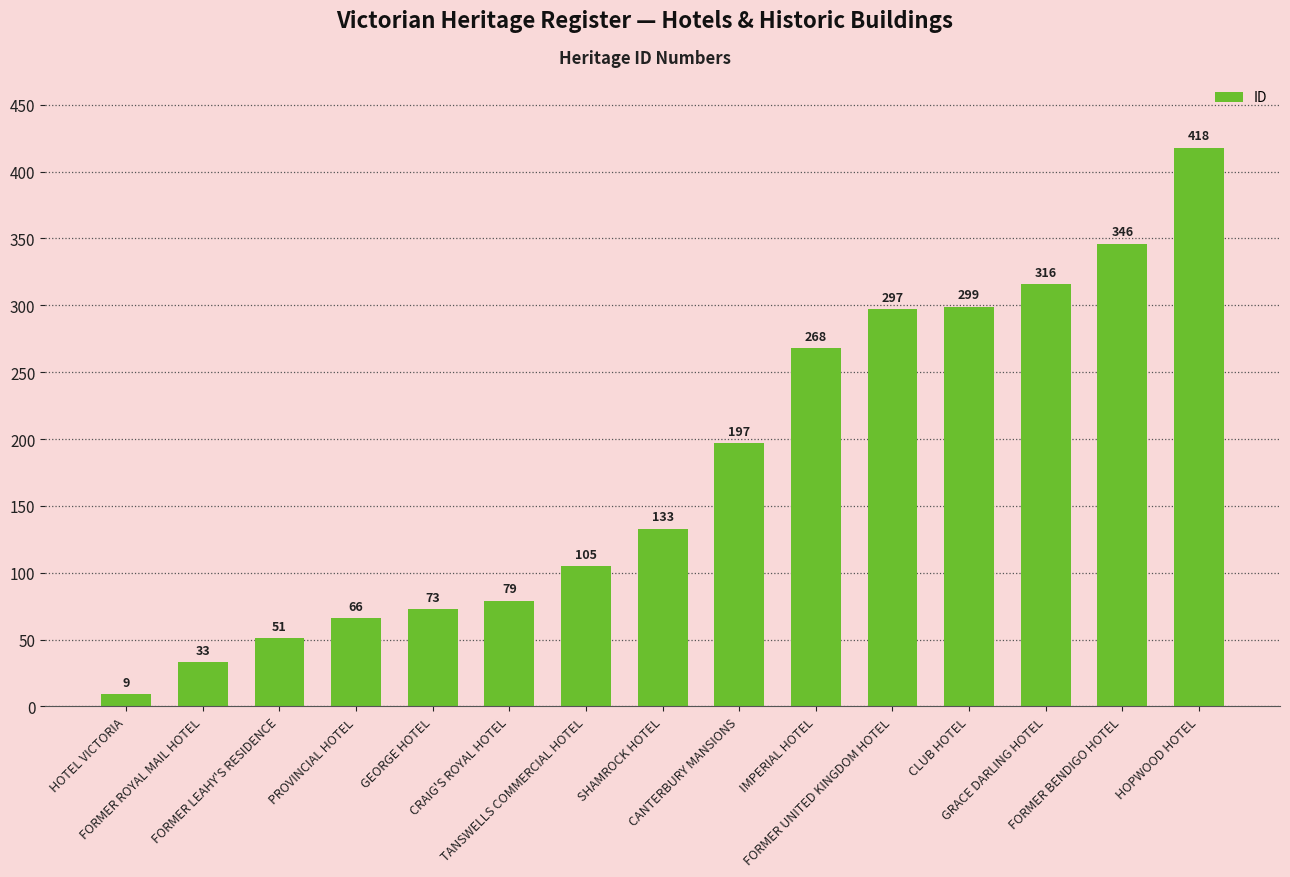

List the labels in order of value, smallest first.

HOTEL VICTORIA, FORMER ROYAL MAIL HOTEL, FORMER LEAHY'S RESIDENCE, PROVINCIAL HOTEL, GEORGE HOTEL, CRAIG'S ROYAL HOTEL, TANSWELLS COMMERCIAL HOTEL, SHAMROCK HOTEL, CANTERBURY MANSIONS, IMPERIAL HOTEL, FORMER UNITED KINGDOM HOTEL, CLUB HOTEL, GRACE DARLING HOTEL, FORMER BENDIGO HOTEL, HOPWOOD HOTEL